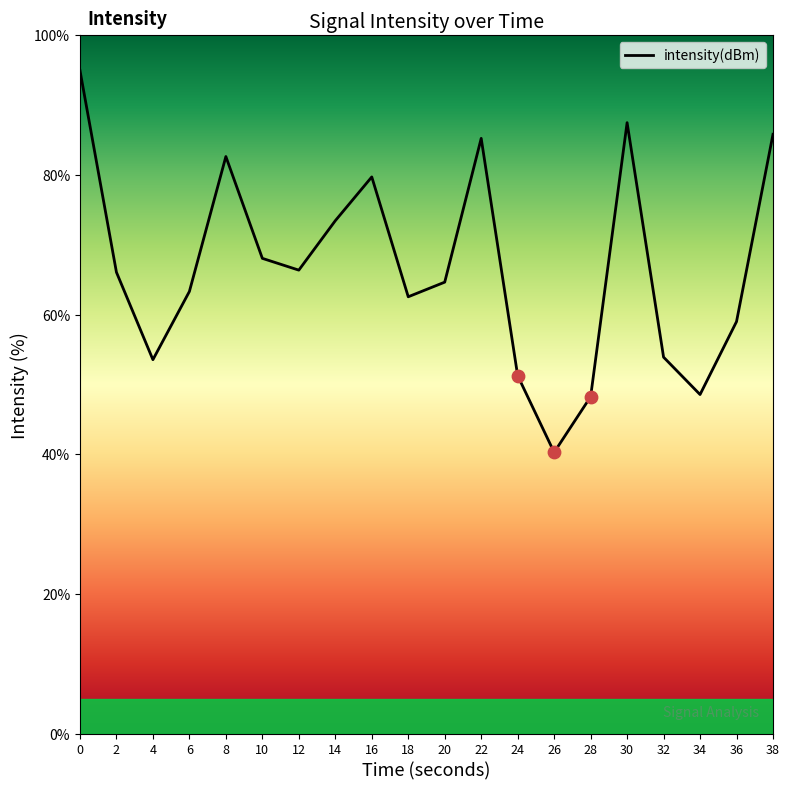

What is the change in value from 0 to 14?

-21.5